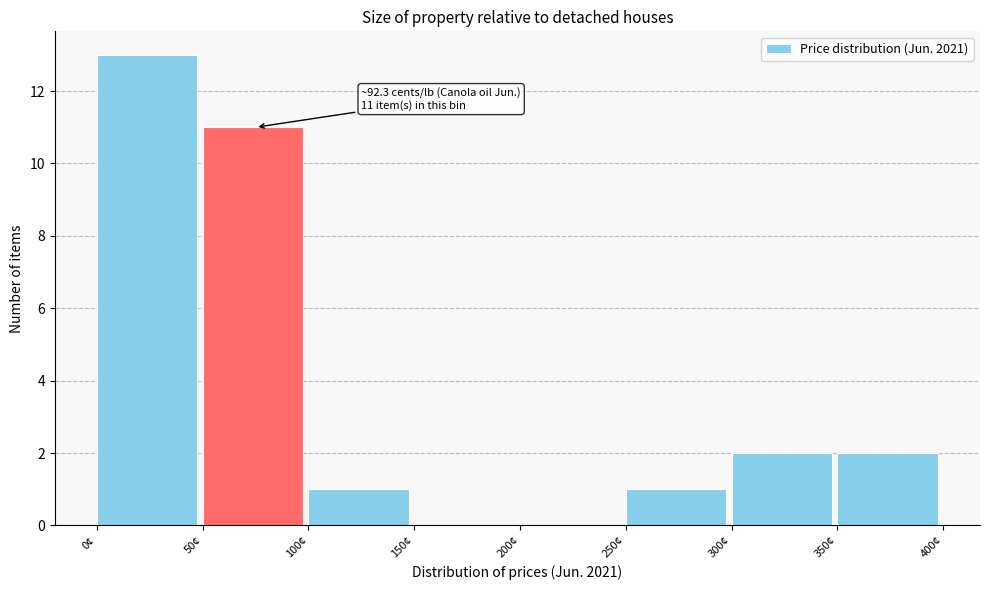

Over which range of the x-axis is the bar tallest?

0 to 50